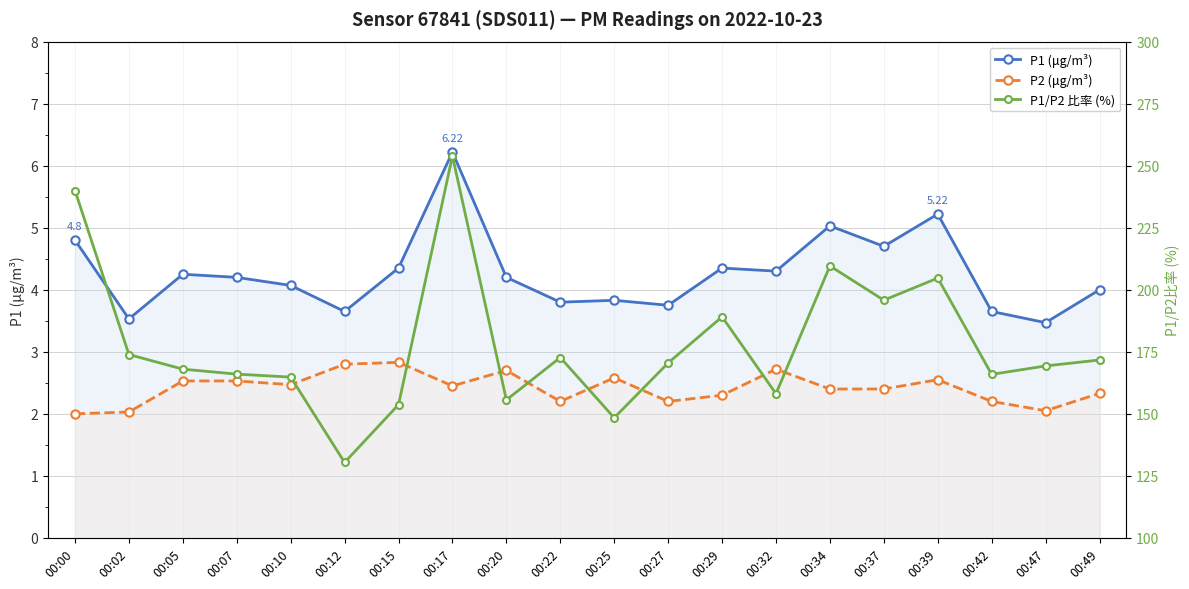

How many interior local peaks does the P1 (μg/m³) series have?

6